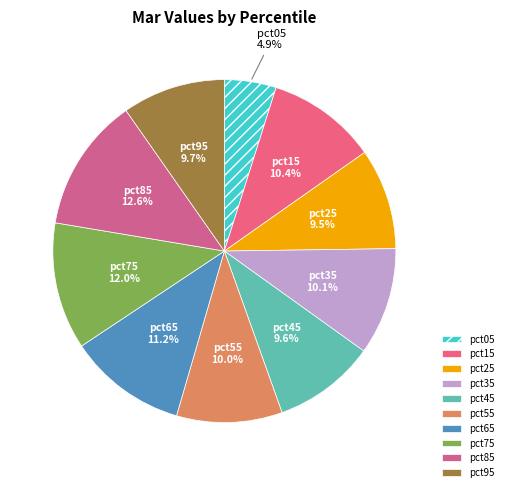

Is the sum of pct85 and pct95 greater than half?

No